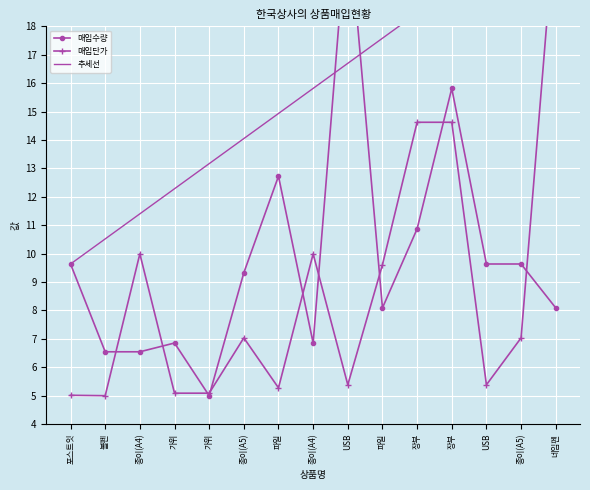

True or false: 매입수량 has more than 1 points higher than both neighbors.

True